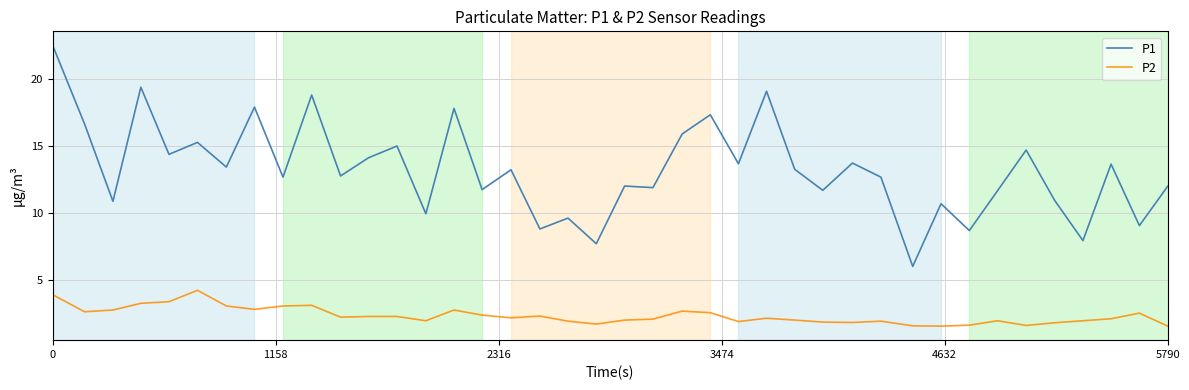

Which series has the largest total across all categories?

P1